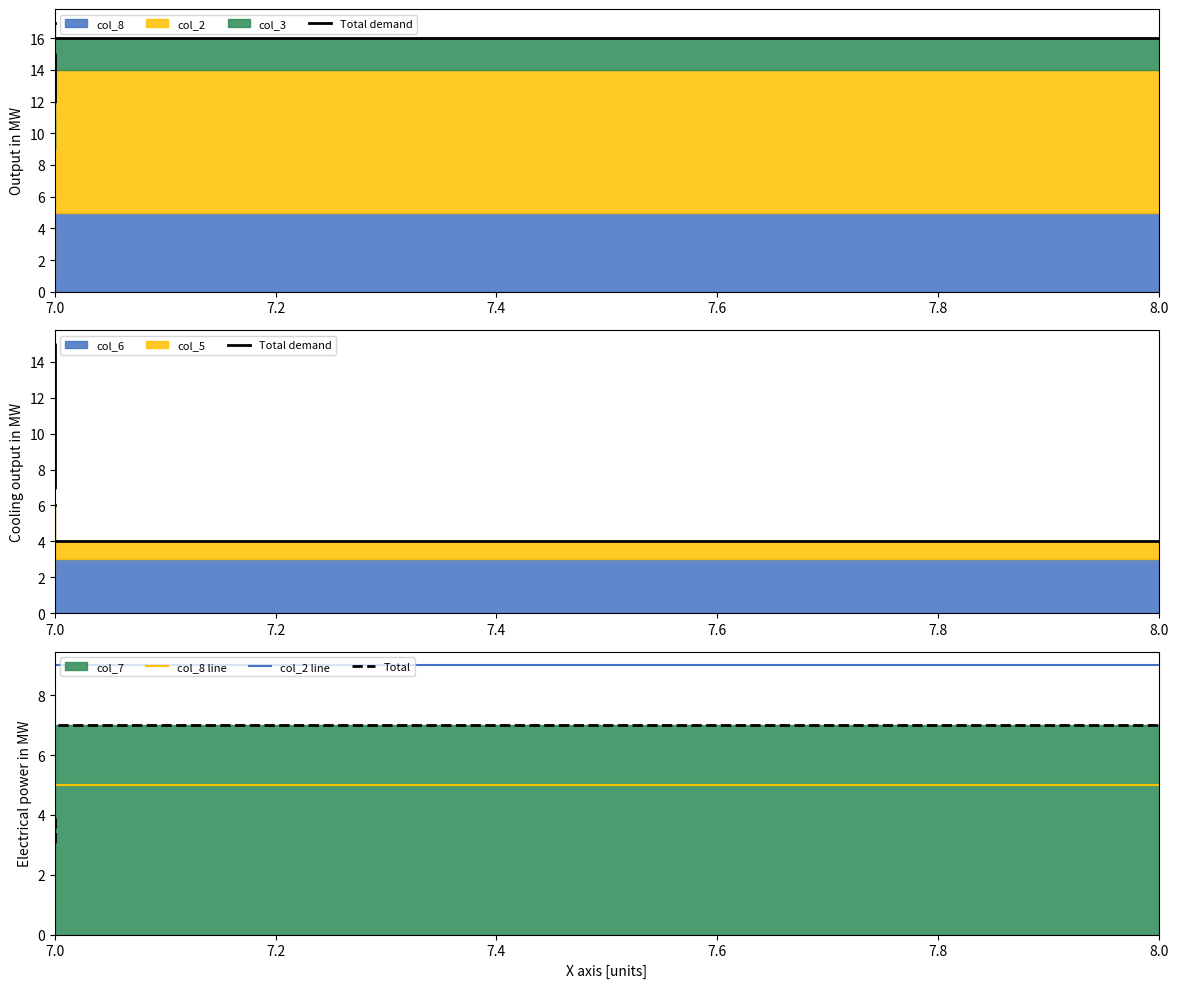

Which series has the largest total across all categories?

Total demand